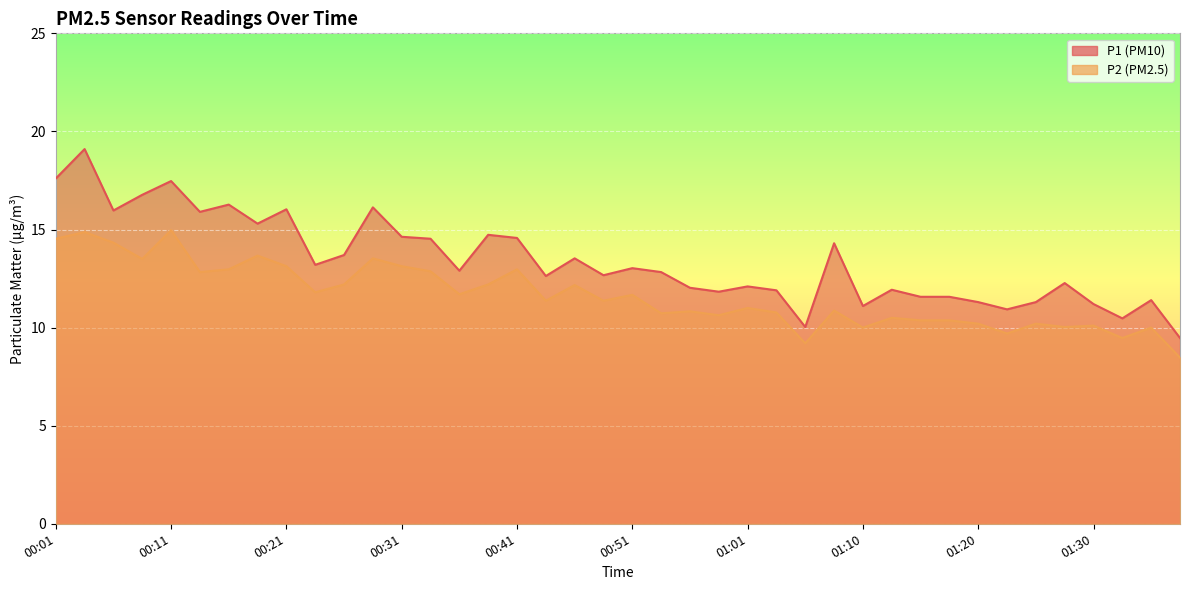

The P2 series shows 2.6 at 01:20. True or false?

False